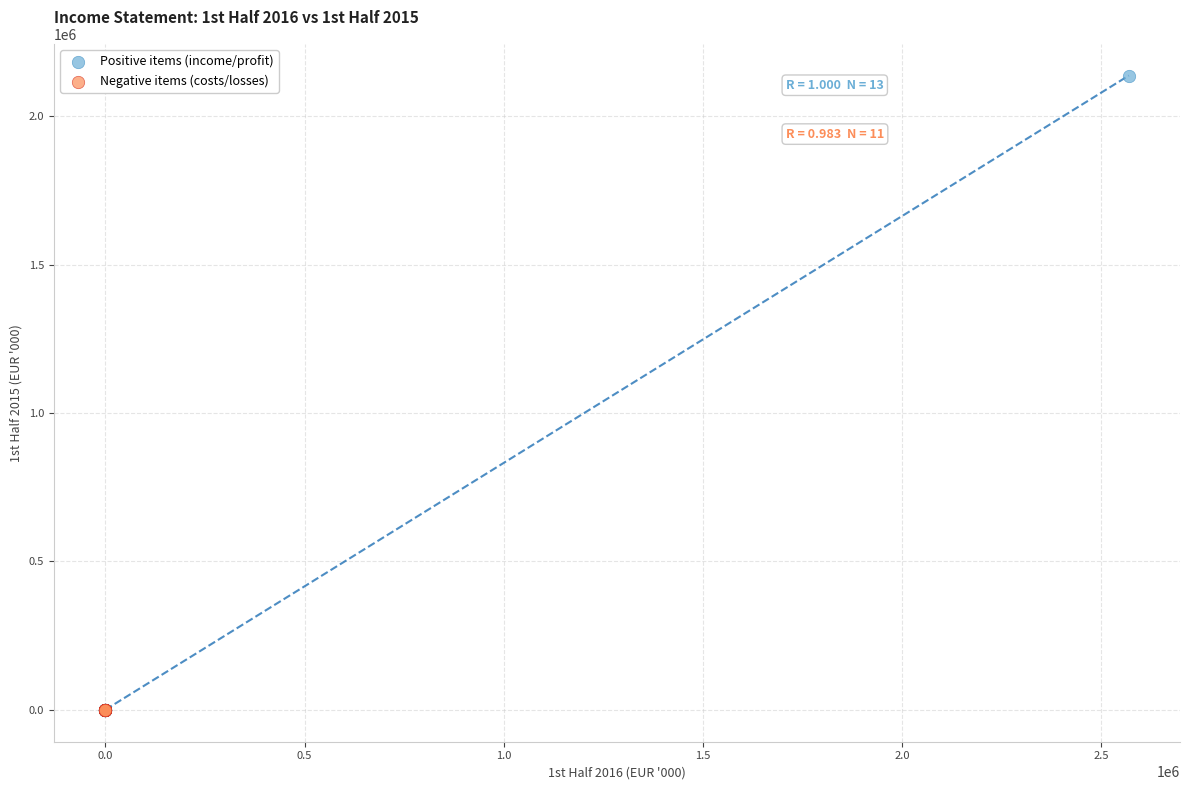

Which series reaches the maximum Y coordinate?

Positive items (income/profit)